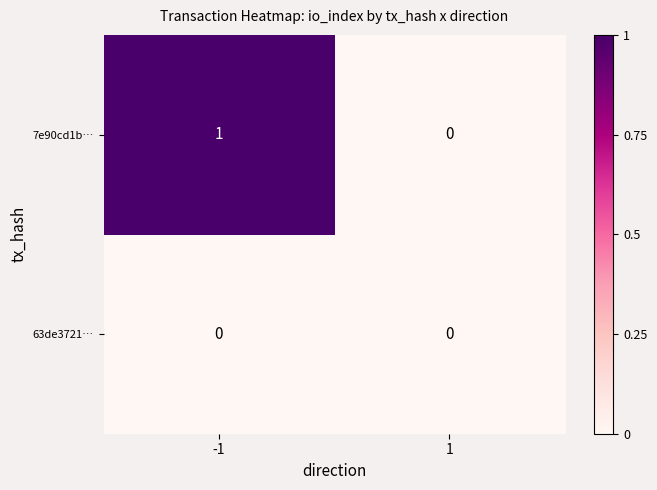

Count the number of data series in this chart.

2